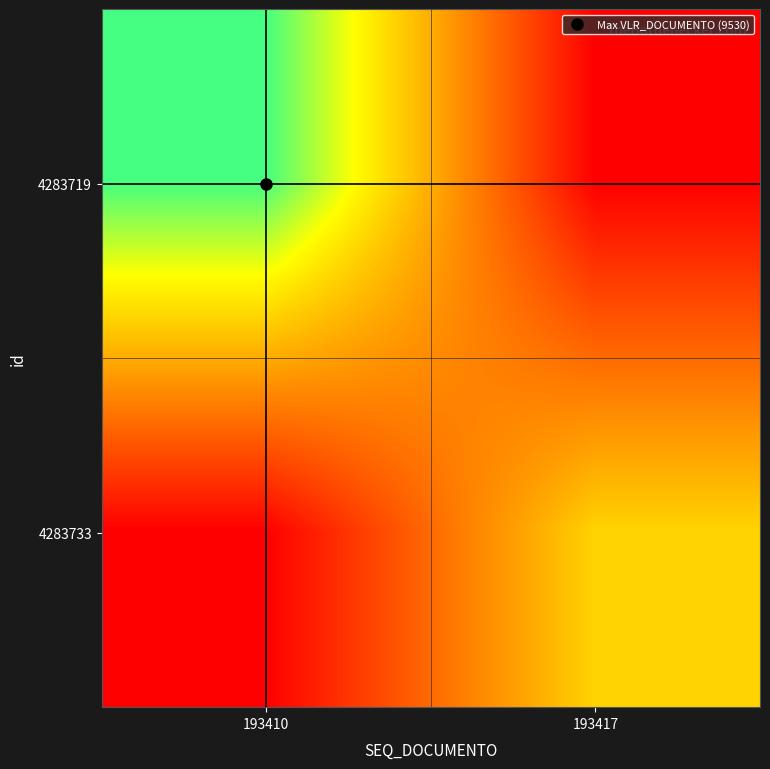

At which category is the sum across all series the highest?

193410